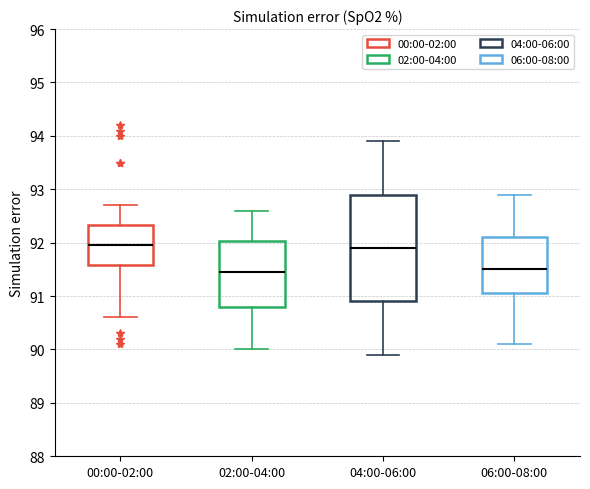

Reading left to right, transcribe this box plot: for each box, give where its median line is, the range the box spans, and where its two whiskers end, as read against the y-axis. The values are not printed on the chart, so give them approximately, as read against the axis.

00:00-02:00: median 92.0, box 91.6 to 92.3, whiskers 90.6 to 92.7
02:00-04:00: median 91.5, box 90.8 to 92.0, whiskers 90.0 to 92.6
04:00-06:00: median 91.9, box 90.9 to 92.9, whiskers 89.9 to 93.9
06:00-08:00: median 91.5, box 91.1 to 92.1, whiskers 90.1 to 92.9